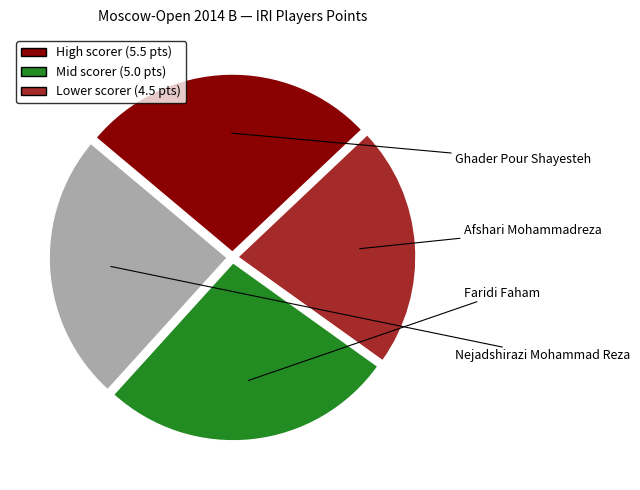

Does any single category account for the majority?

No